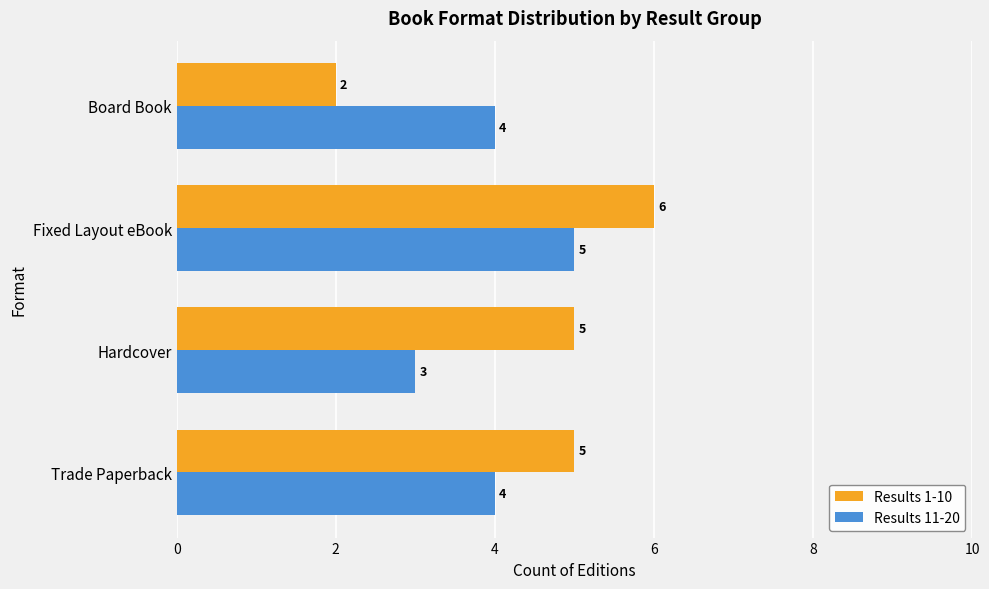

What value does the Results 11-20 series have at Board Book?

4